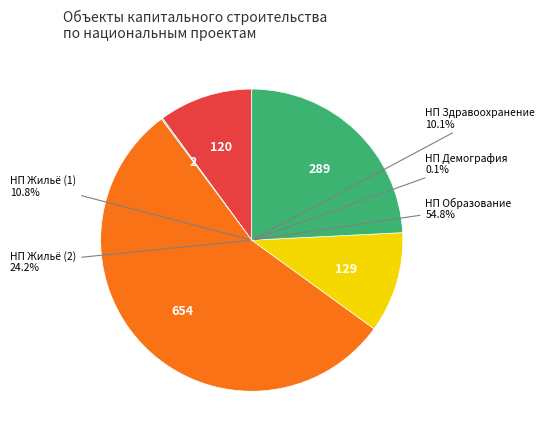

To the nearest percent, what is the combined percentage of Национальный проект ОБРАЗОВАНИЕ and Национальный проект ЗДРАВООХРАНЕНИЕ?

65%